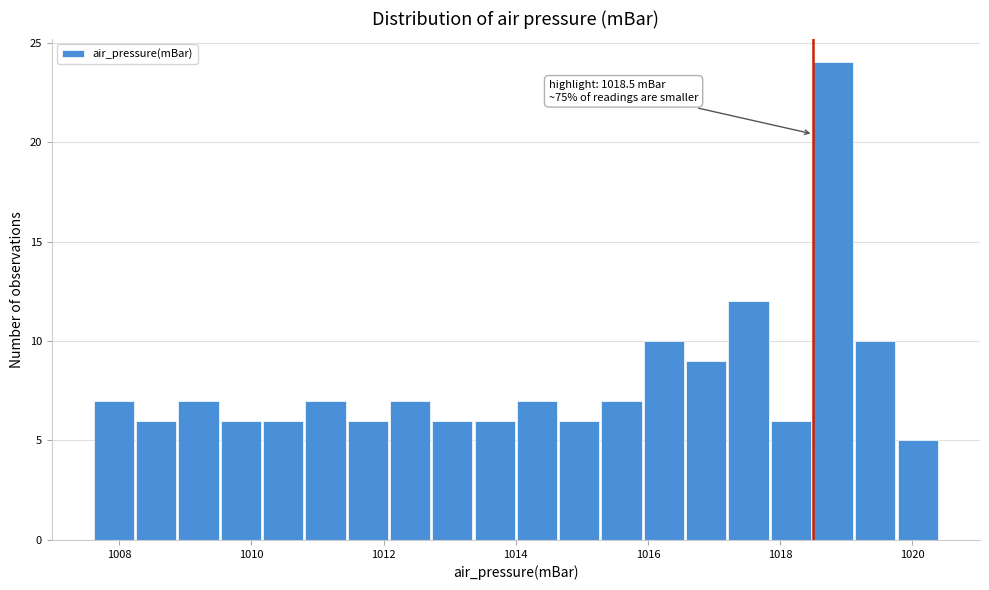

Around what value on the x-axis is the tallest bar? Give the approximate position of its centre, as read against the axis.

1018.8